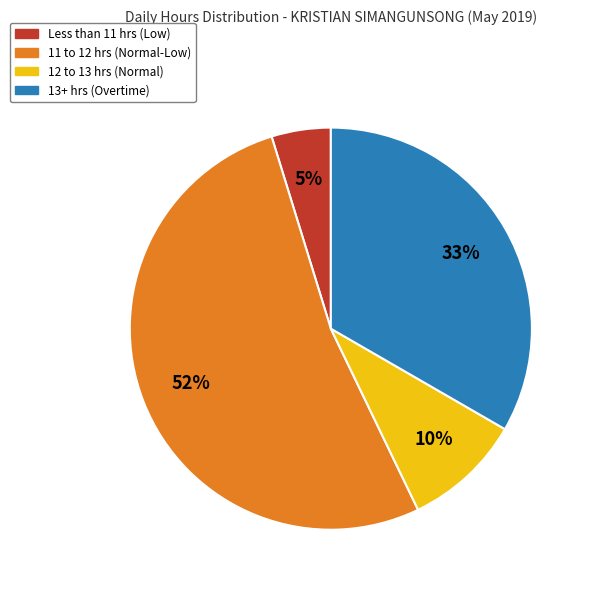

How many slices are in this pie chart?

4